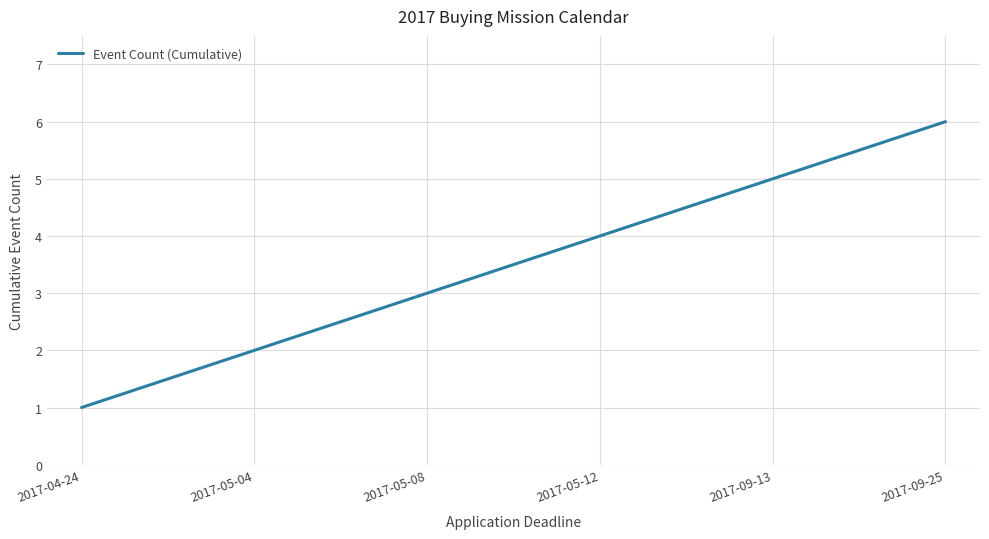

What position from the right is 2017-05-12?

3